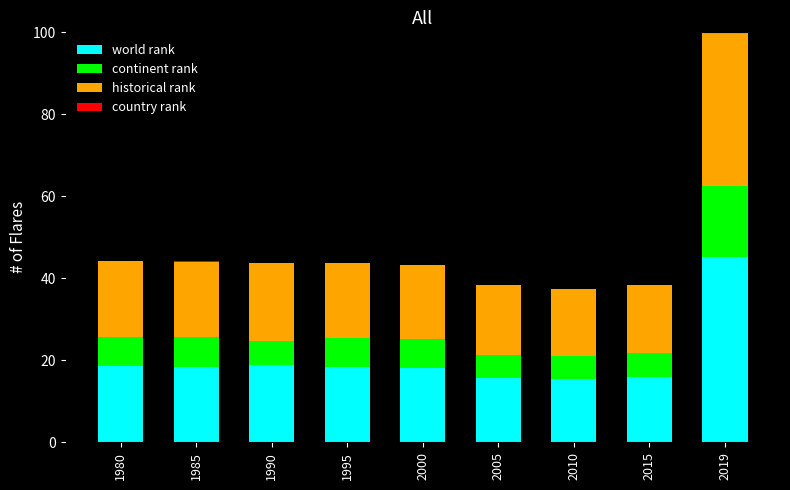

At which category is the sum across all series the highest?

2019